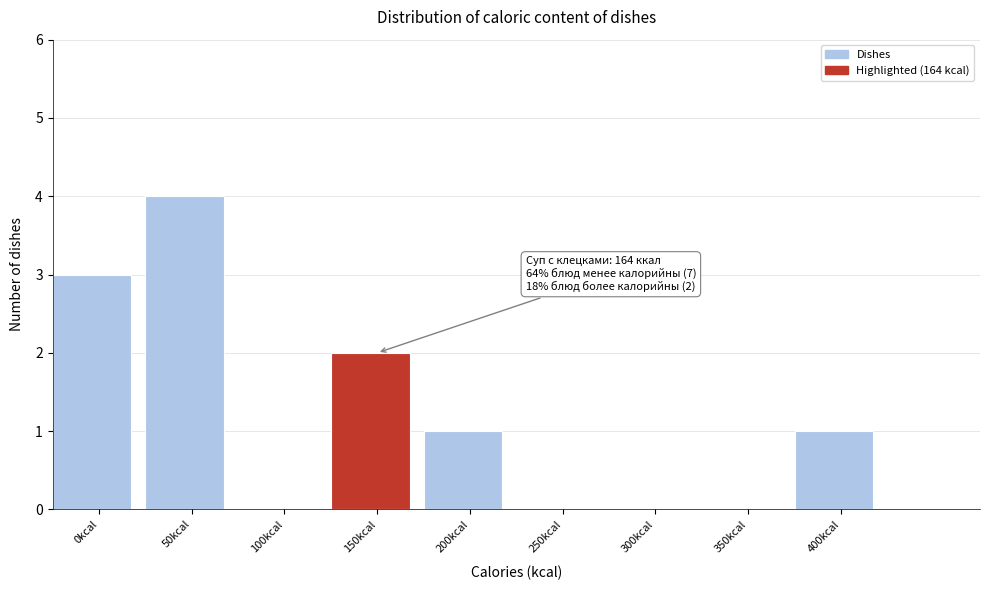

Reading left to right, extract all data points from this chart.

0kcal=3	50kcal=4	100kcal=0	150kcal=2	200kcal=1	250kcal=0	300kcal=0	350kcal=0	400kcal=1